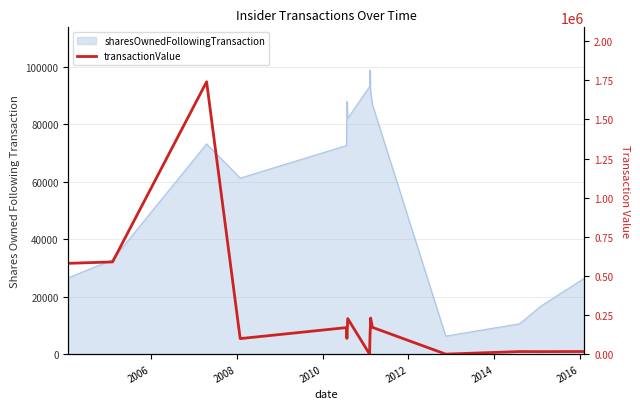

Reading right to left, extract all data points from this chart.

16700	15990	16423	0	171158	230782	100456	0	226961	100456	169553	99166	1740541	589203	580400